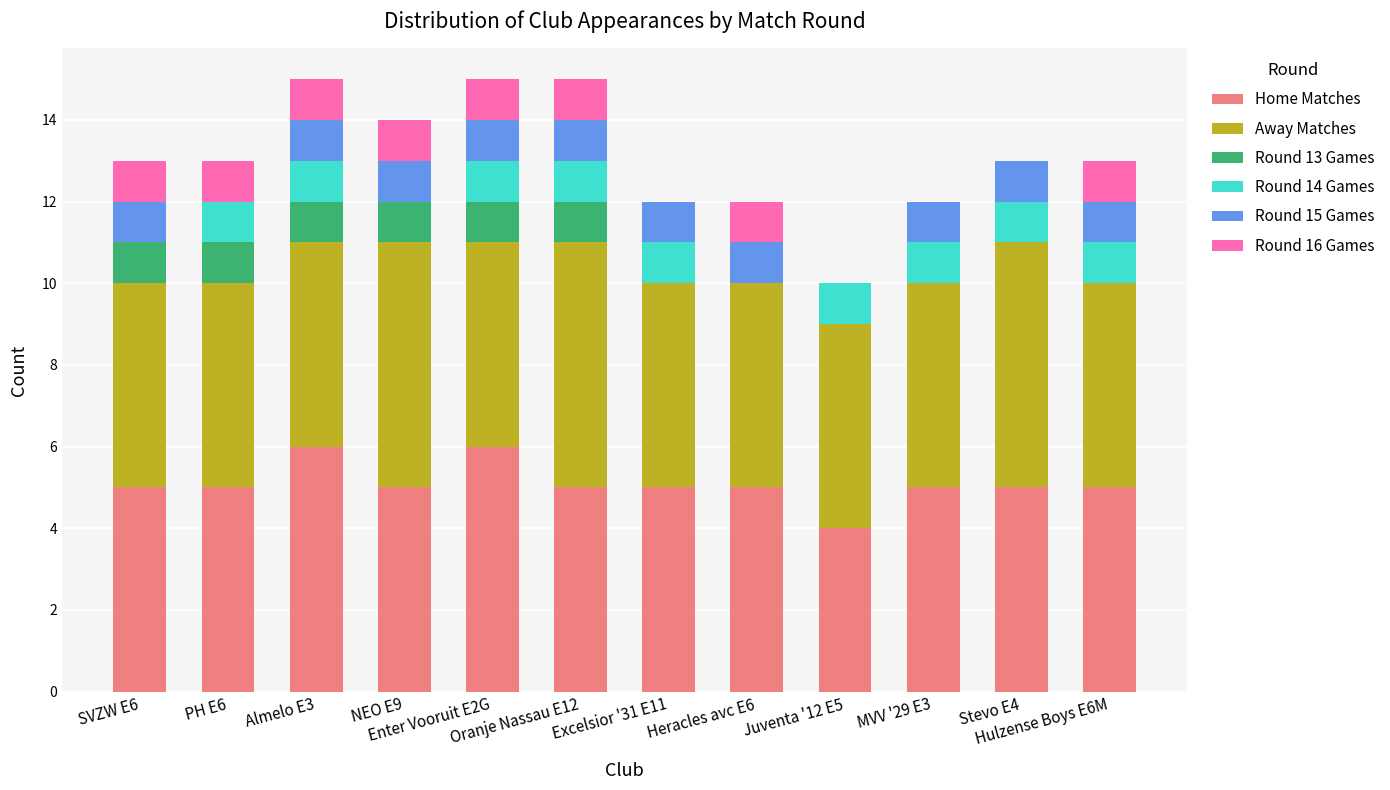

What is the maximum value for Home Matches?

6